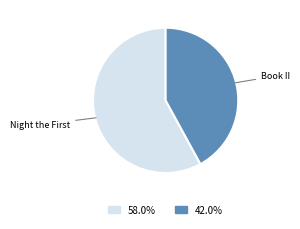

Which slice is the largest?

Night the First